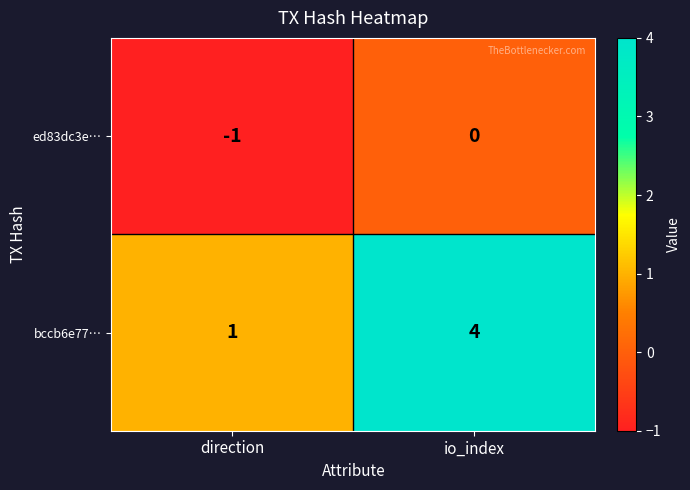

List the series in order of their peak value, highest first.

bccb6e77…, ed83dc3e…